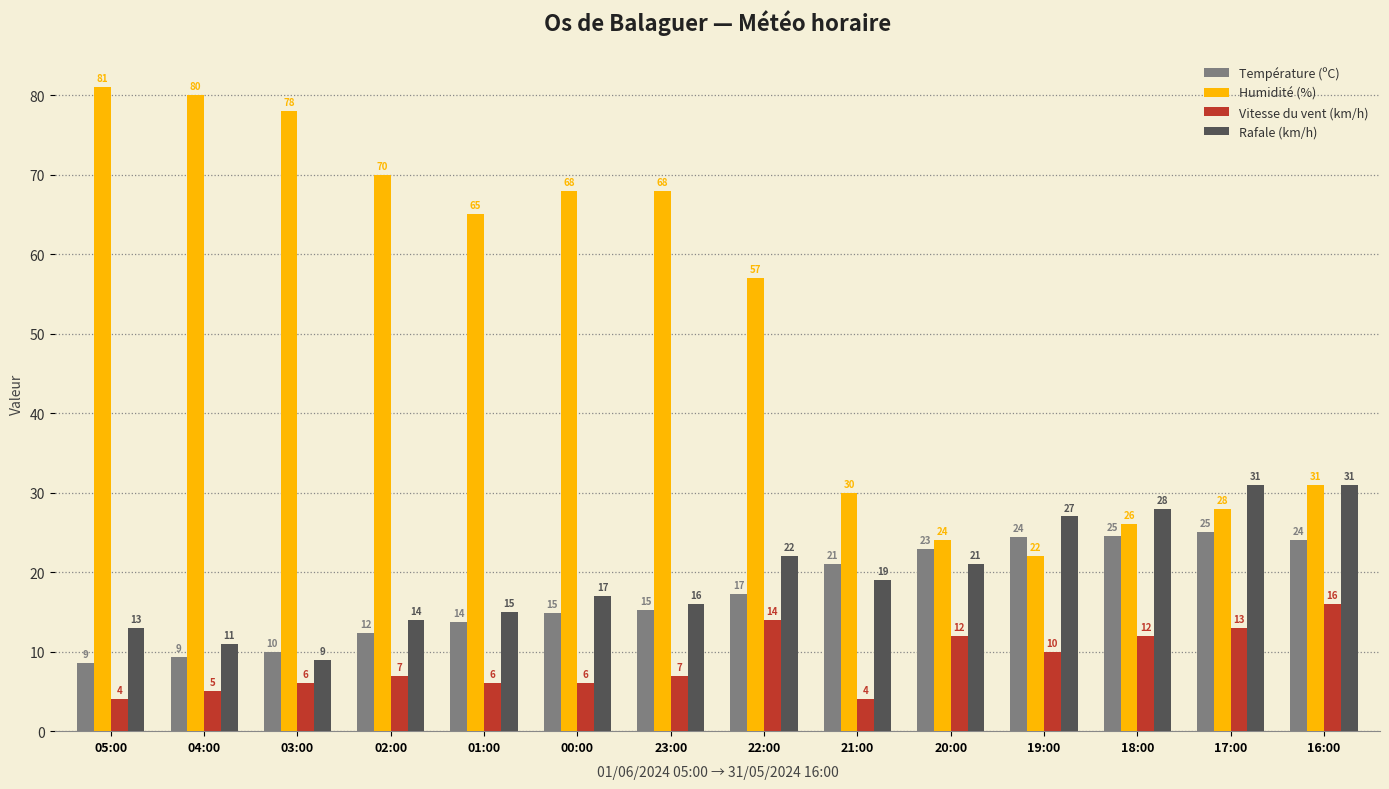

The value of Température (ºC) at 22:00 is 17.3. True or false?

True